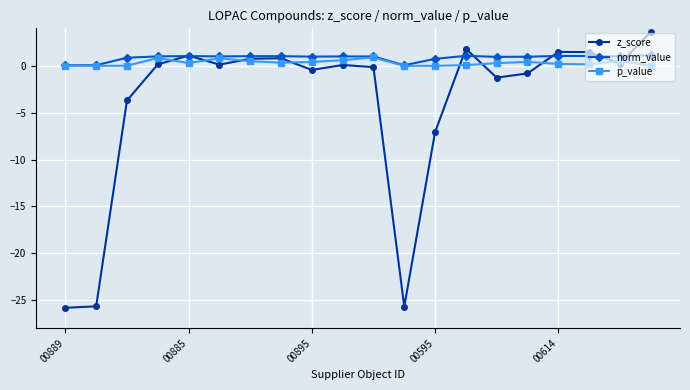

What is the minimum value shown in the chart?

-25.8